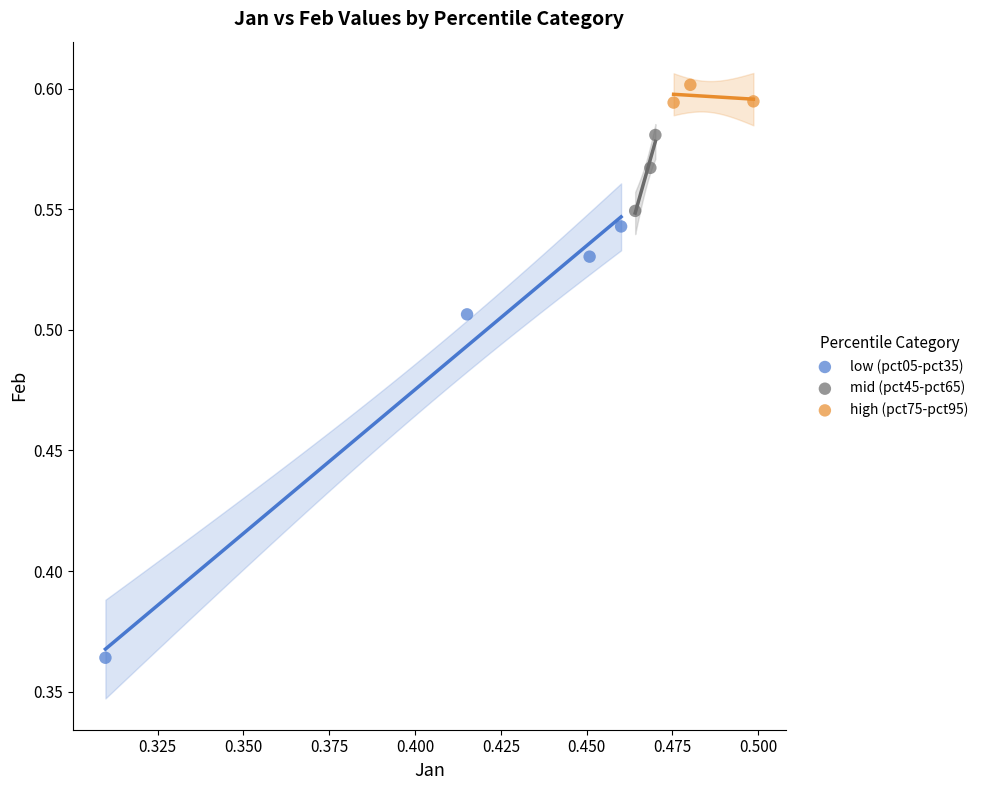

Which series contains the highest Y value?

high (pct75-pct95)